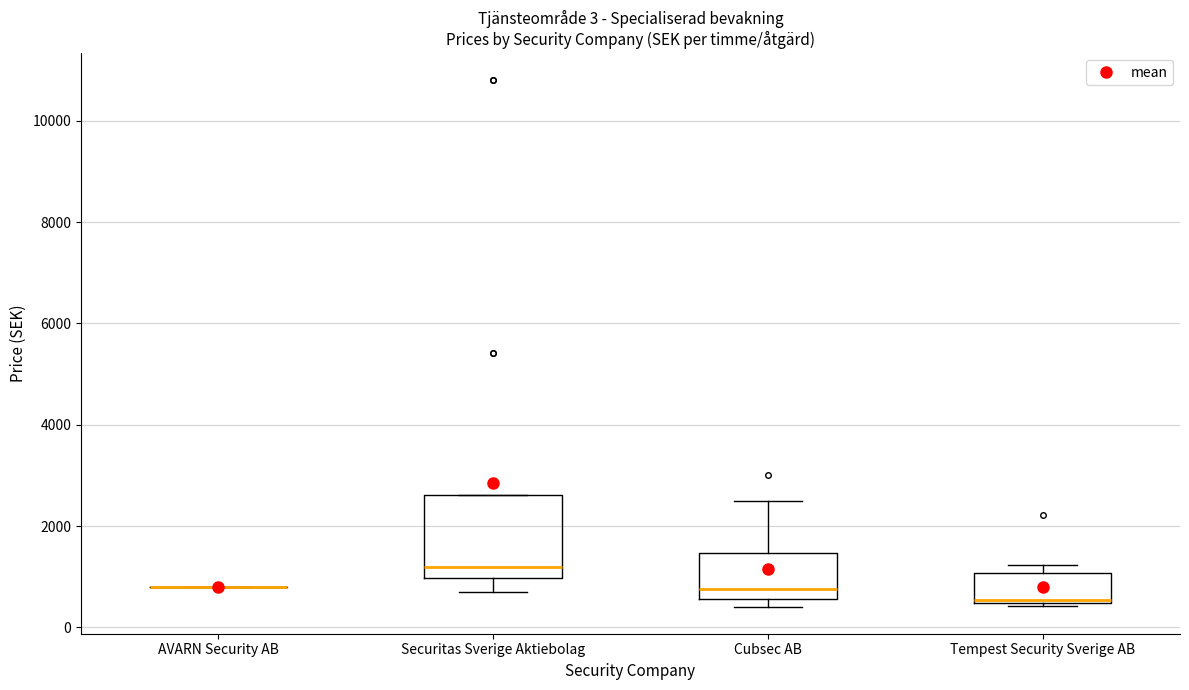

Comparing the boxes themselves (not the whiskers), which one is the tallest?

Securitas Sverige Aktiebolag